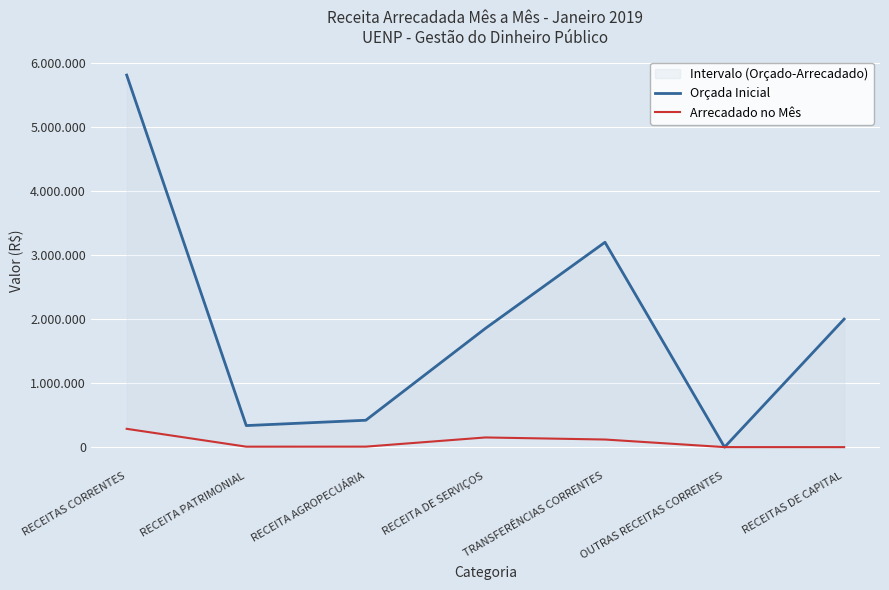

Rank the series by their maximum value, from highest to lowest.

Orçada Inicial, Arrecadado no Mês